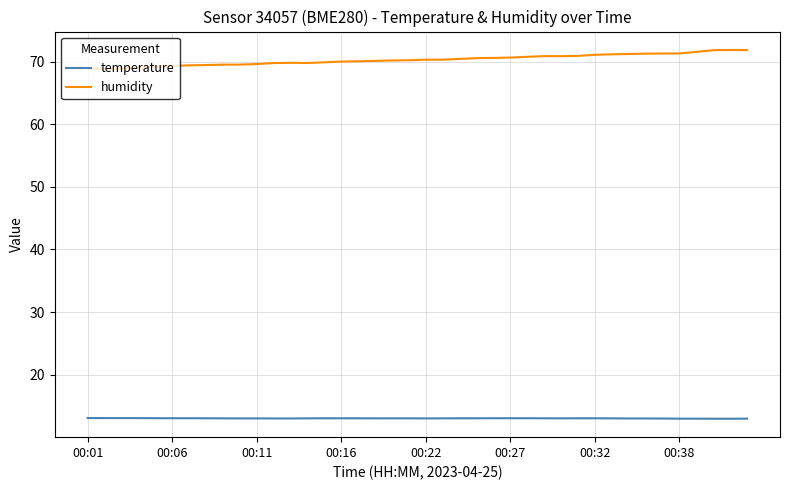

Which series has the largest total across all categories?

humidity